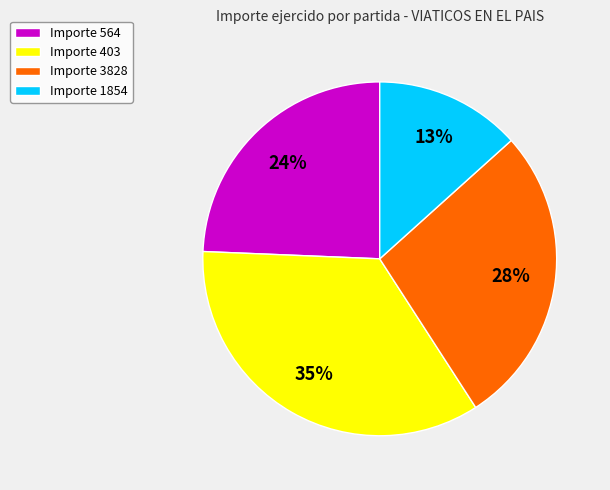

Rank the categories by value from lowest to highest.

Importe 1854, Importe 564, Importe 3828, Importe 403